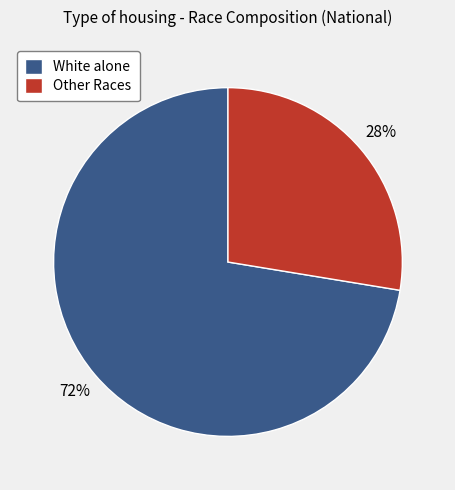

To the nearest percent, what portion does White alone represent?

72%